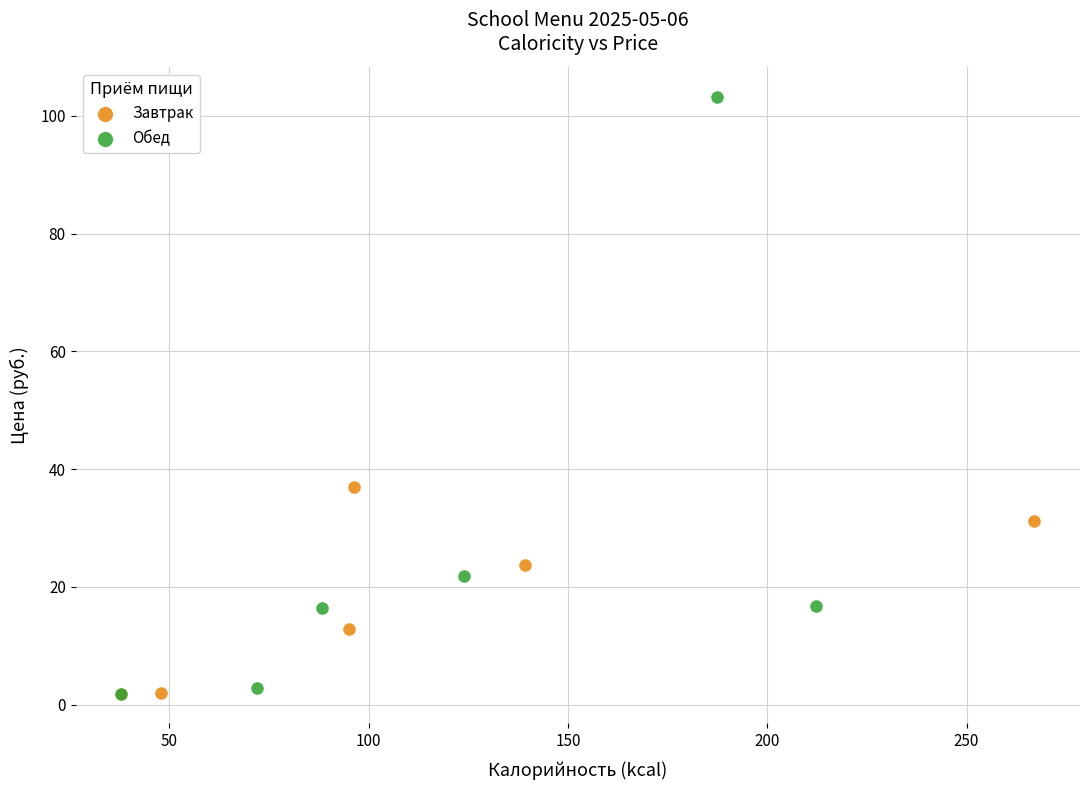

What are all the series names shown in the legend?

Завтрак, Обед